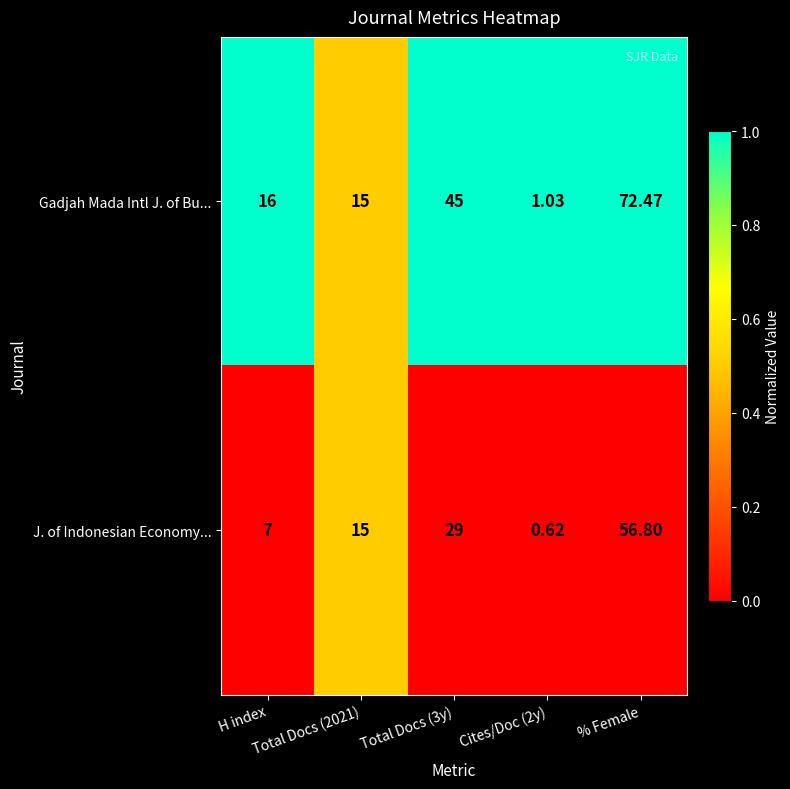

List the series in order of their peak value, highest first.

Gadjah Mada Intl J. of Bu..., J. of Indonesian Economy...